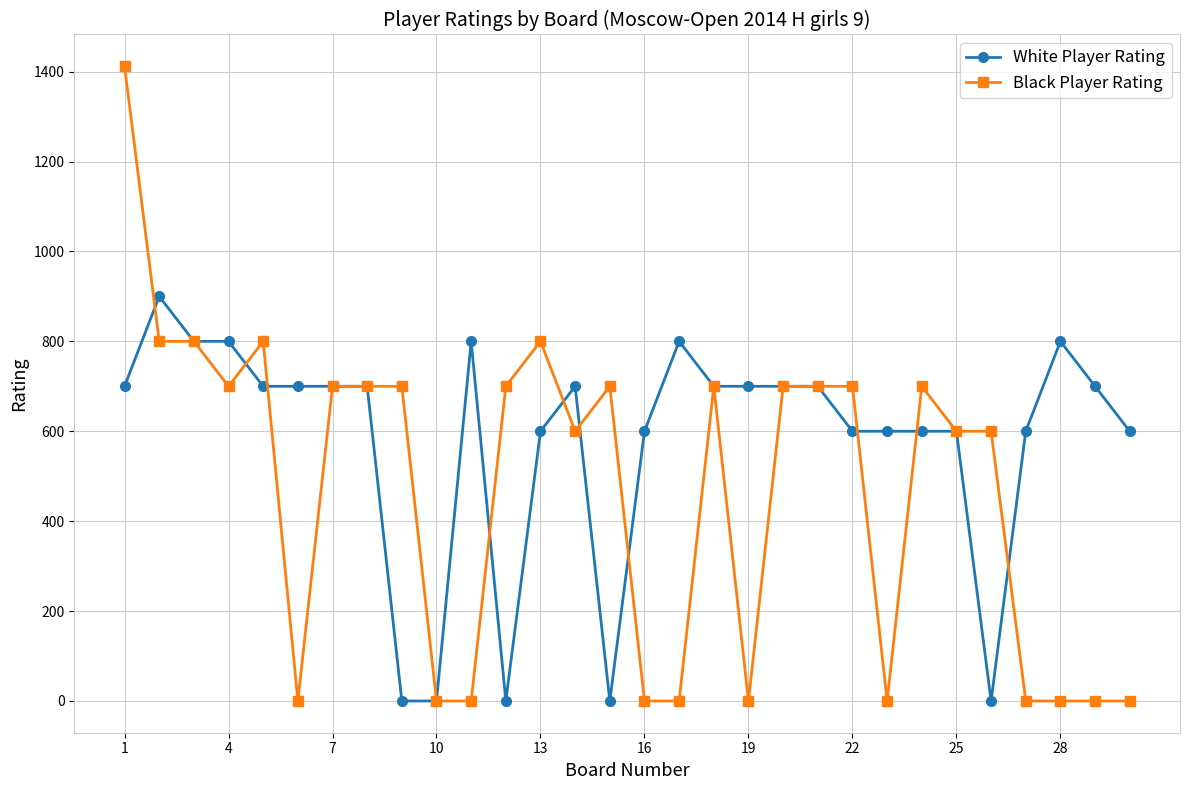

True or false: Black Player Rating has more than 2 points higher than both neighbors.

True